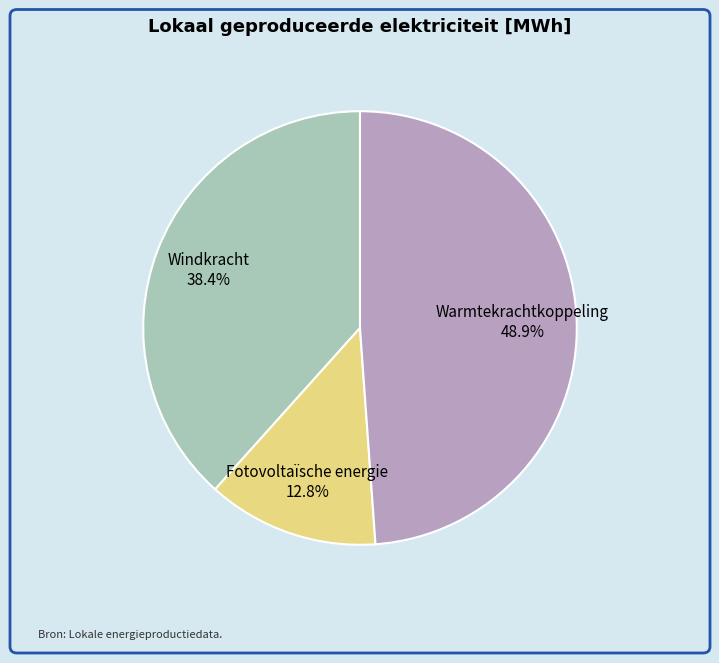

Between Windkracht and Fotovoltaïsche energie, which is larger?

Windkracht